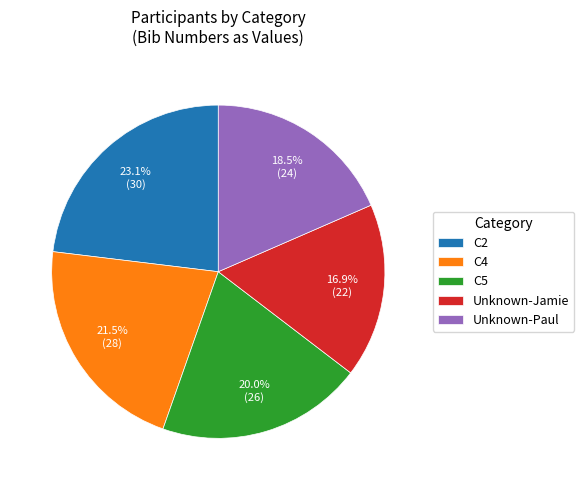

To the nearest percent, what is the difference between the Unknown-Paul and Unknown-Jamie slice percentages?

2%